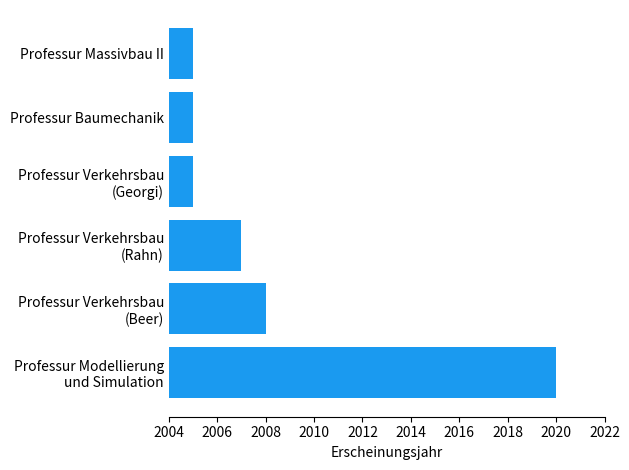

What is the approximate value at Professur Massivbau II?

2005